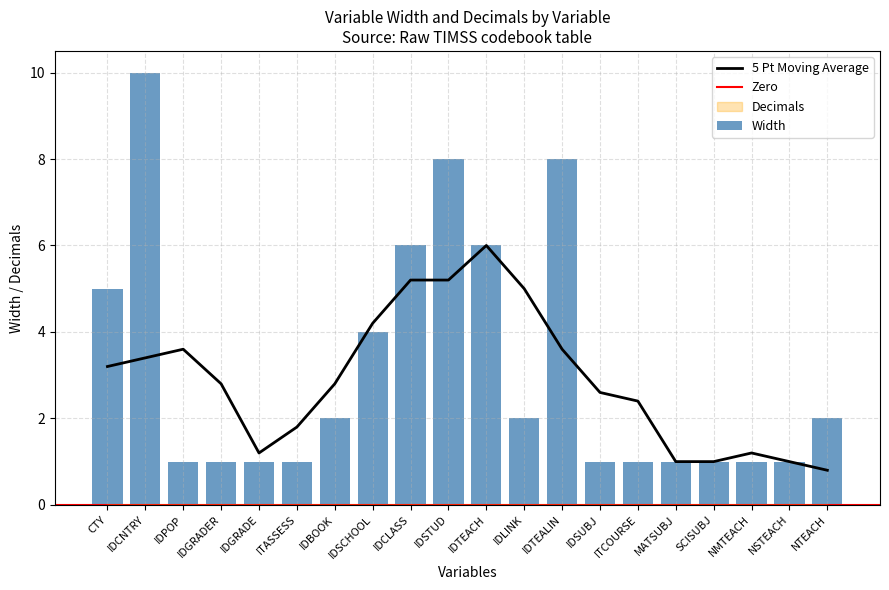

What is the value of the 12th bar from the left?

2